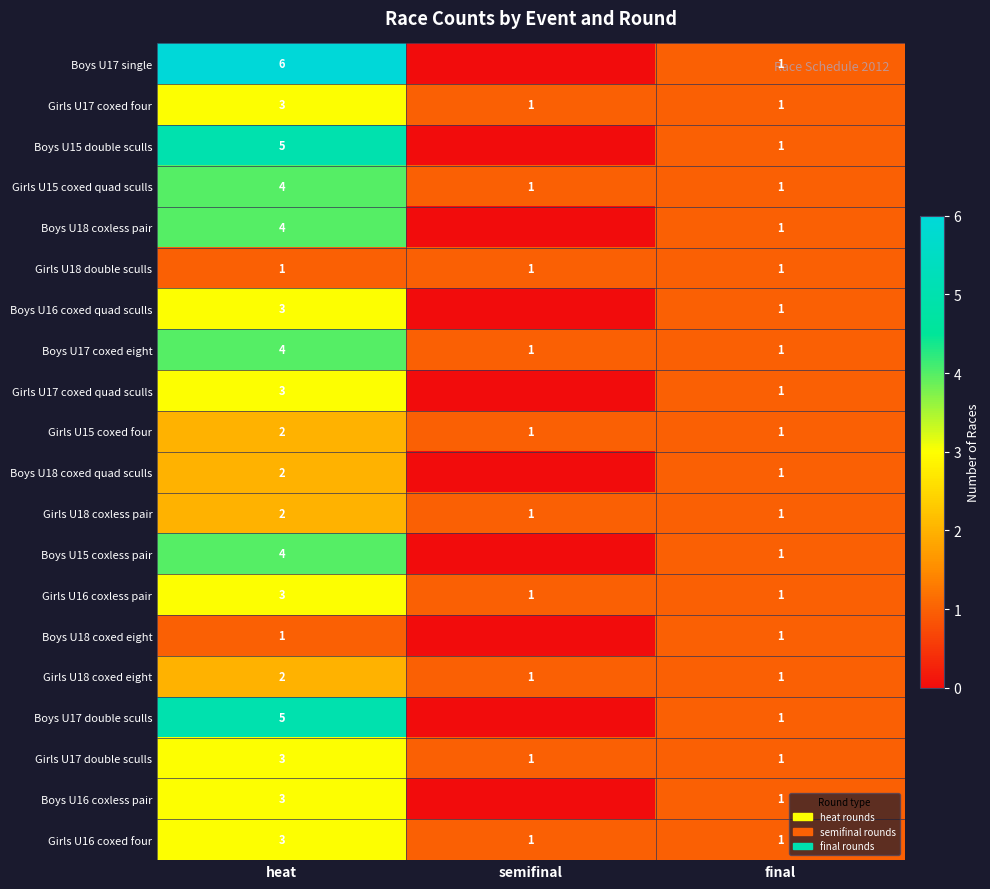

What is the difference between the highest and lowest values at heat?

5